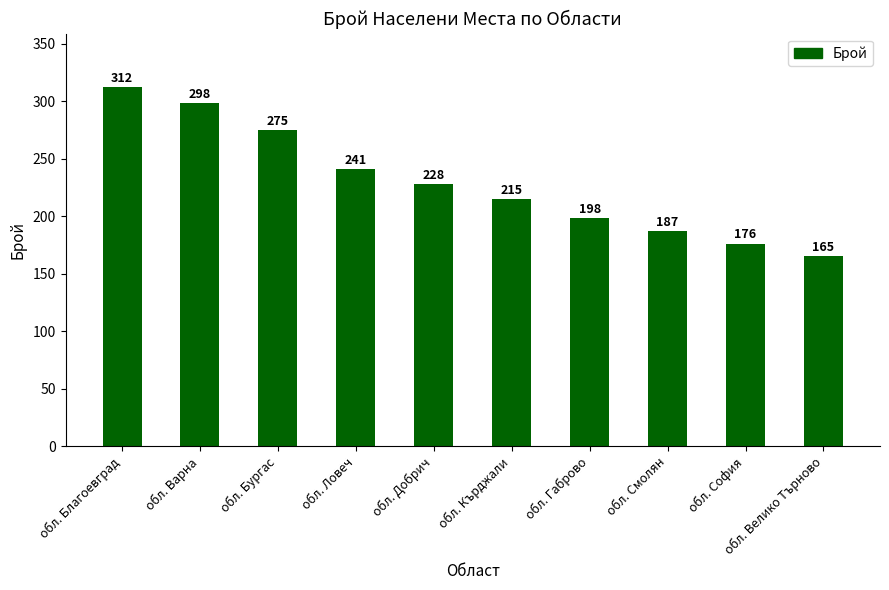

Rank the categories by value from highest to lowest.

обл. Благоевград, обл. Варна, обл. Бургас, обл. Ловеч, обл. Добрич, обл. Кърджали, обл. Габрово, обл. Смолян, обл. София, обл. Велико Търново